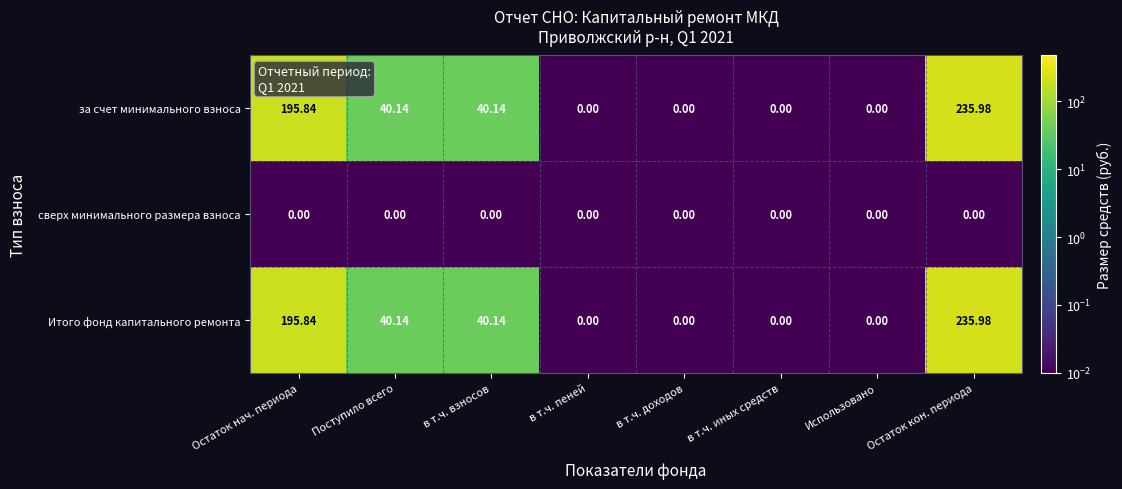

Which category has the highest value across all series?

Остаток кон. периода